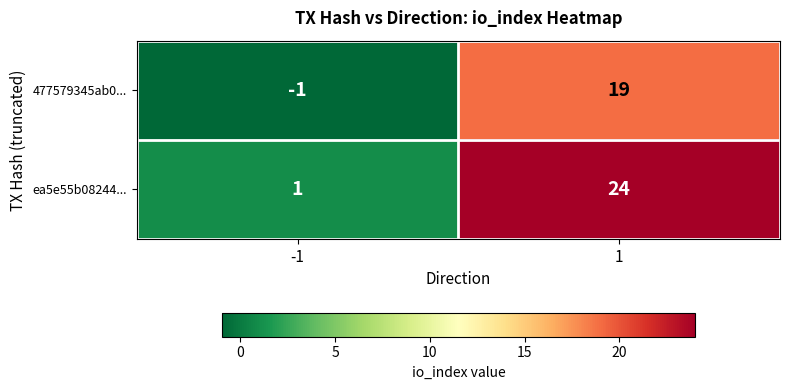

The ea5e55b08244... series shows 1 at -1. True or false?

True